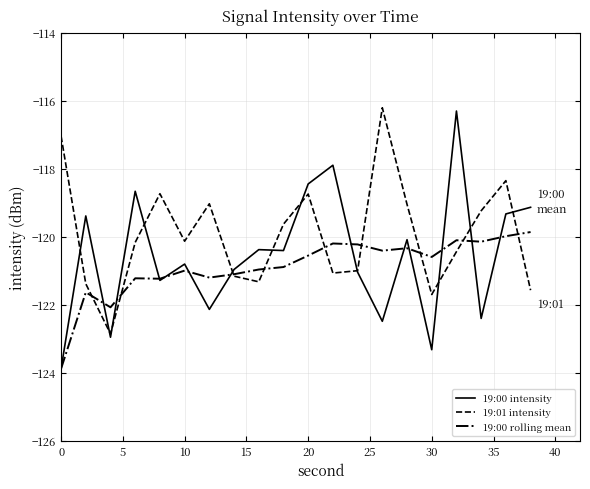

How many lines are shown in the chart?

3